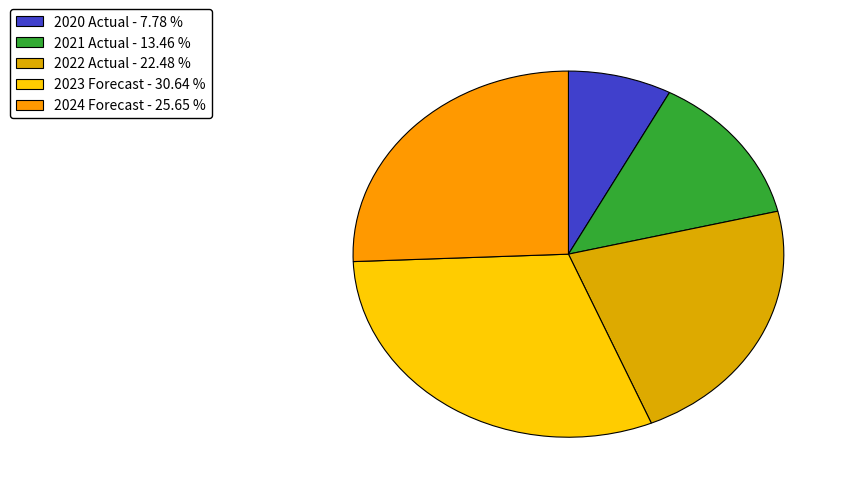

What is the smallest slice in the pie chart?

2020 Actual